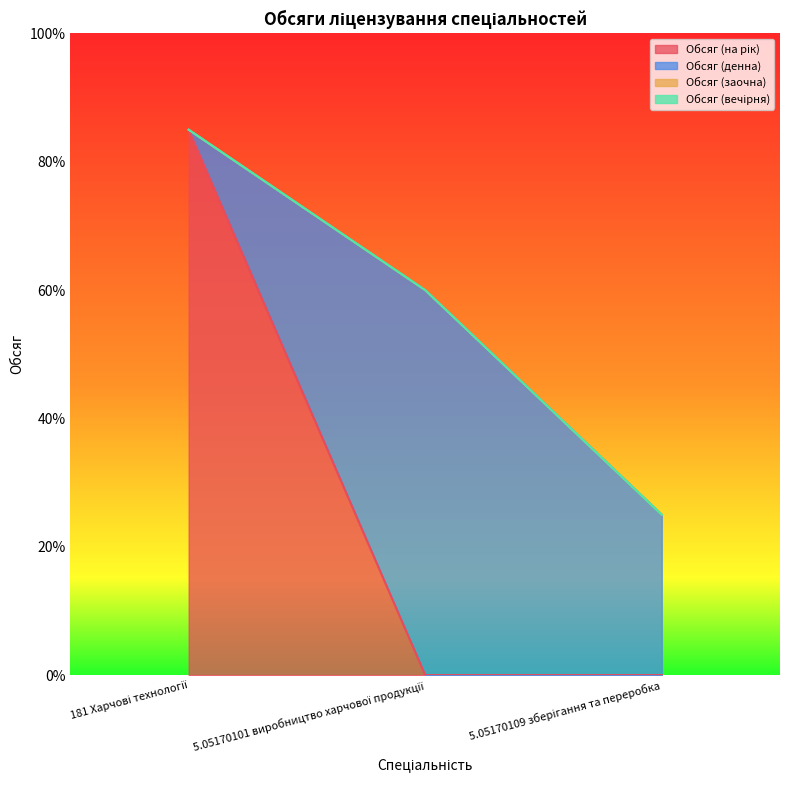

What is the label of the 2nd point from the right?

5.05170101 виробництво харчової продукції